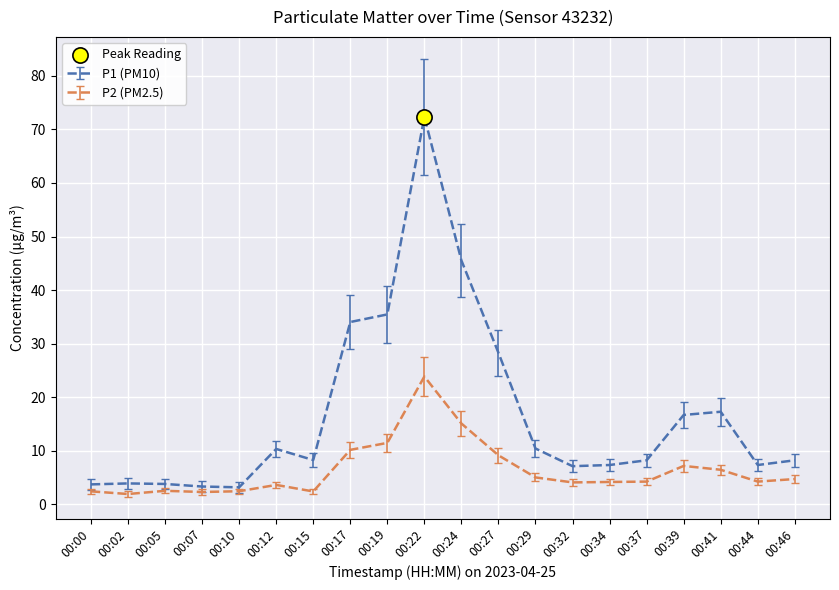

The P2 (PM2.5) series shows 7.9 at 00:29. True or false?

False